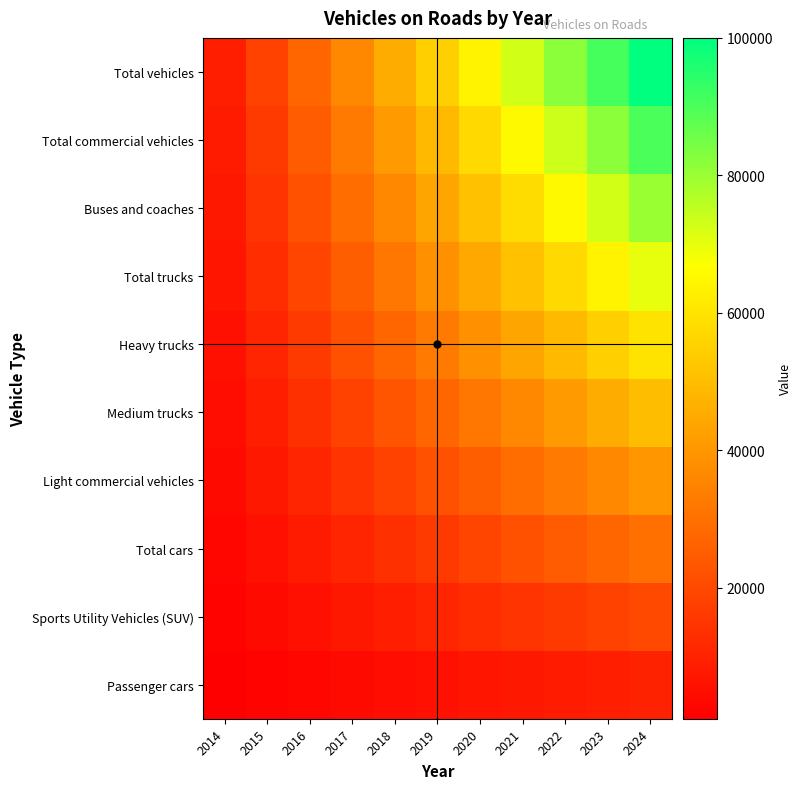

At which category is the sum across all series the highest?

2024